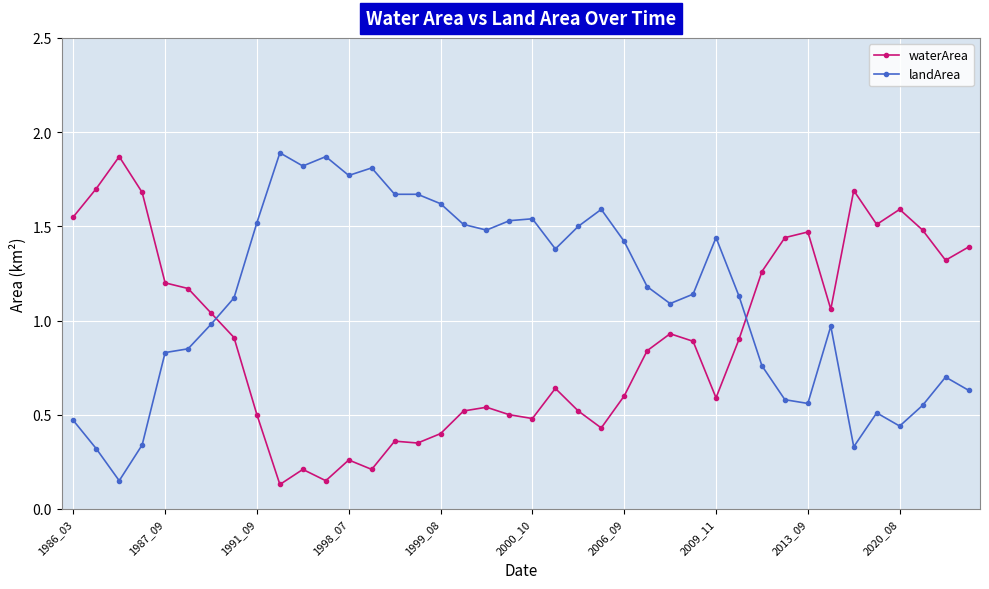

True or false: waterArea has more than 2 points higher than both neighbors.

True